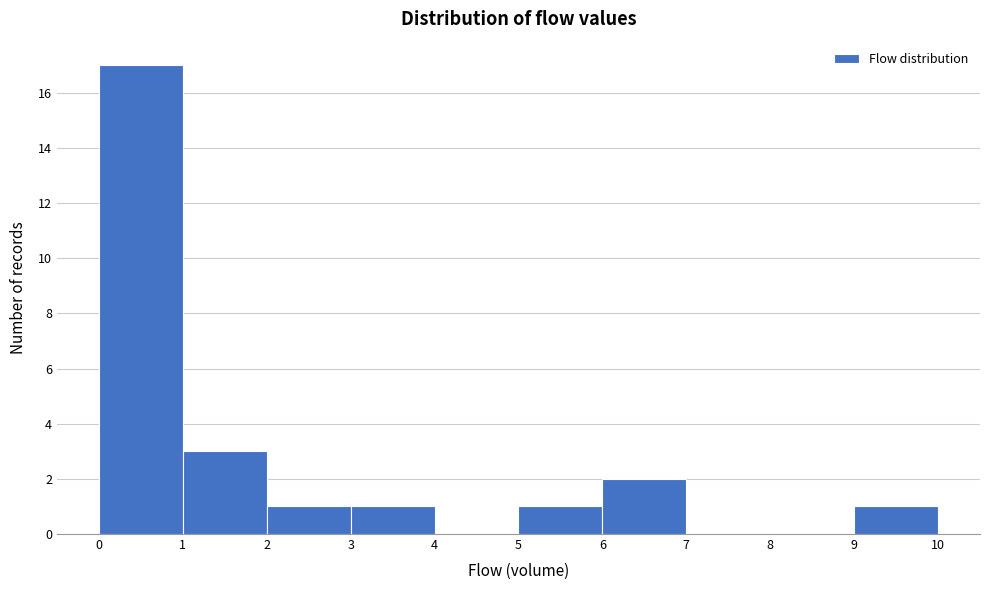

Reading left to right, transcribe this chart: for each bar, give the range it covers on the x-axis and its height. The values are not printed on the chart, so give them approximately, as read against the axis.

0 to 1: 17
1 to 2: 3
2 to 3: 1
3 to 4: 1
4 to 5: 0
5 to 6: 1
6 to 7: 2
7 to 8: 0
8 to 9: 0
9 to 10: 1